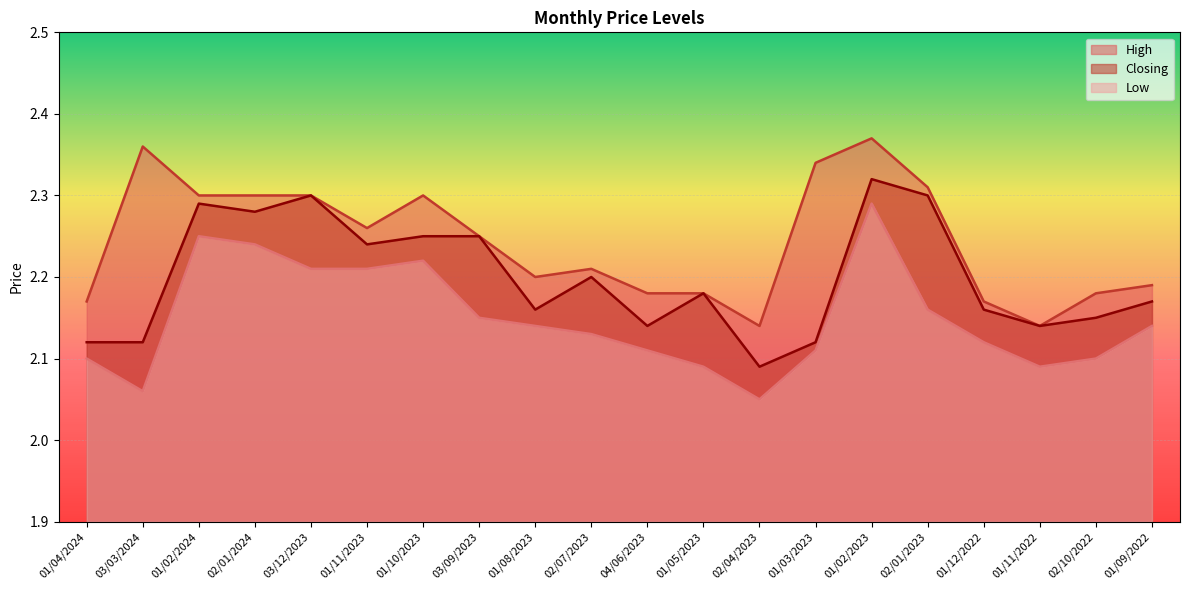

Which series changed the most between 01/03/2023 and 02/10/2022?

High